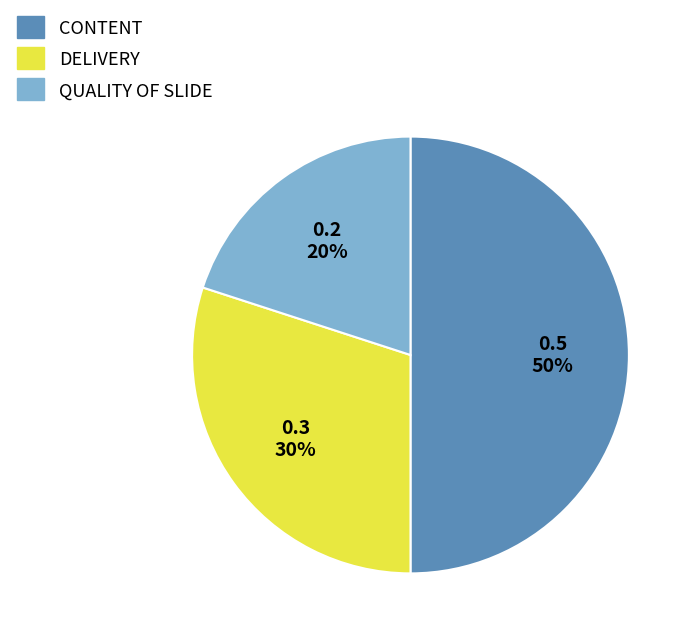

How many slices are in this pie chart?

3